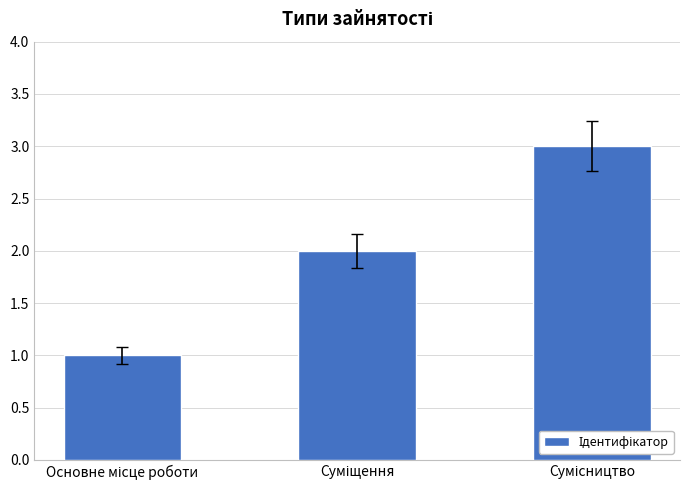

What is the greatest value displayed?

3